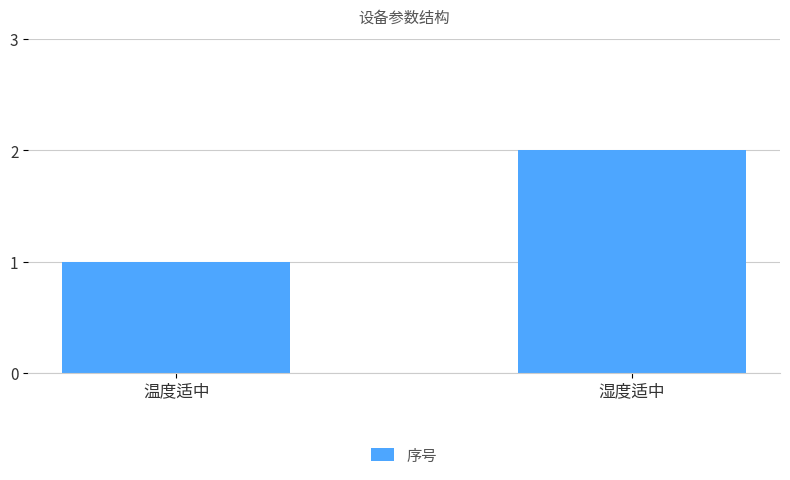

The chart shows a value of 3 at 湿度适中. True or false?

False